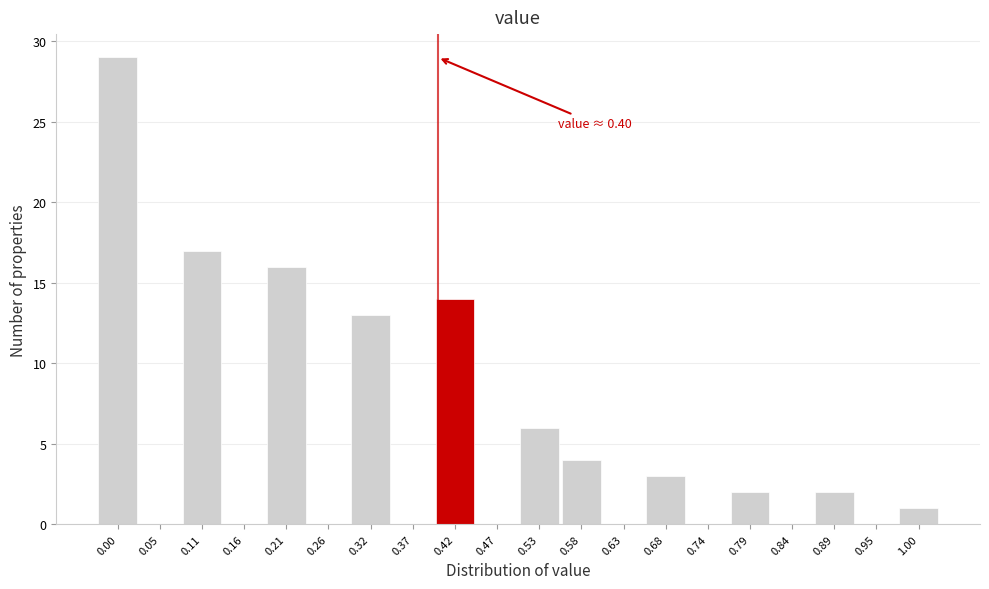

Over which range of the x-axis is the bar tallest?

-0.02 to 0.03